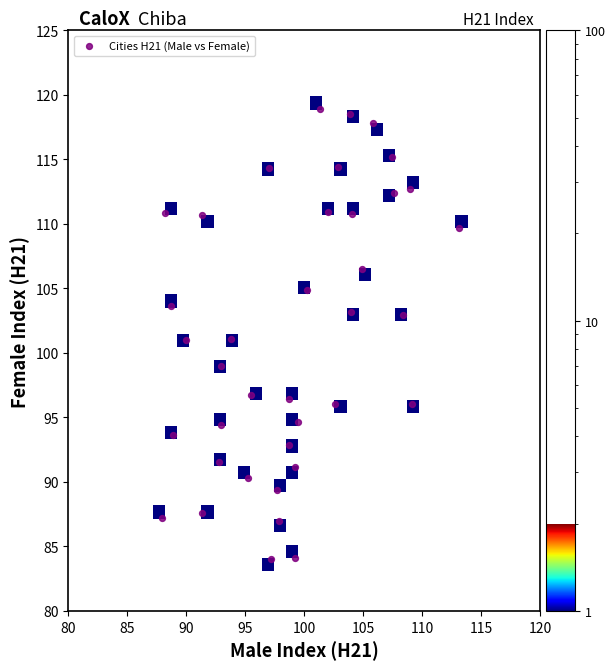

What is the range of Y values (max minus min)?

34.9